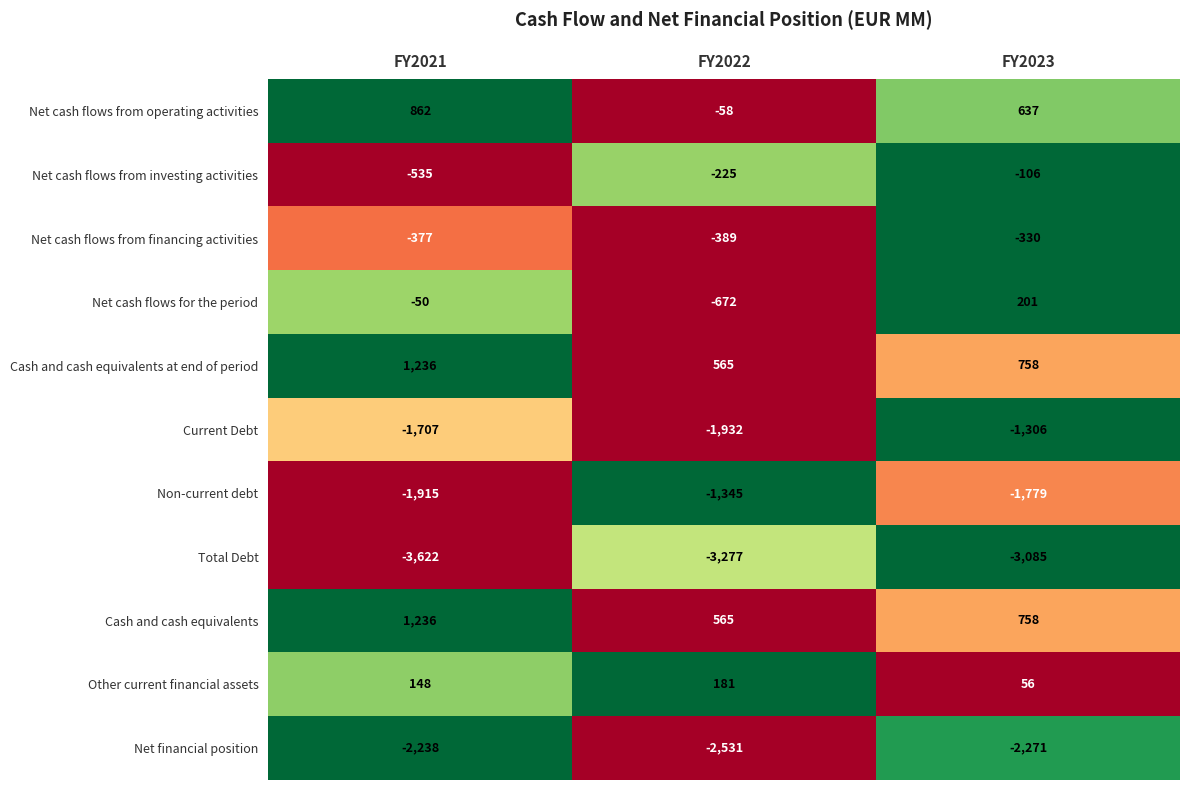

List the labels in order of Net cash flows for the period value, smallest first.

FY2022, FY2021, FY2023